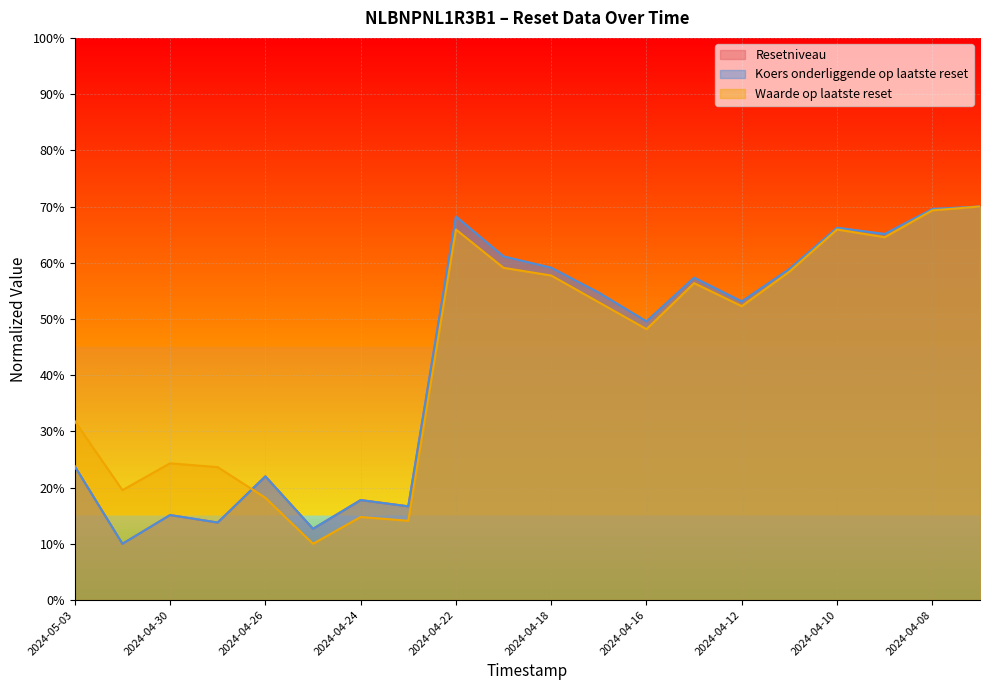

Rank the series at 2024-04-08 from lowest to highest value.

Waarde op laatste reset, Resetniveau, Koers onderliggende op laatste reset